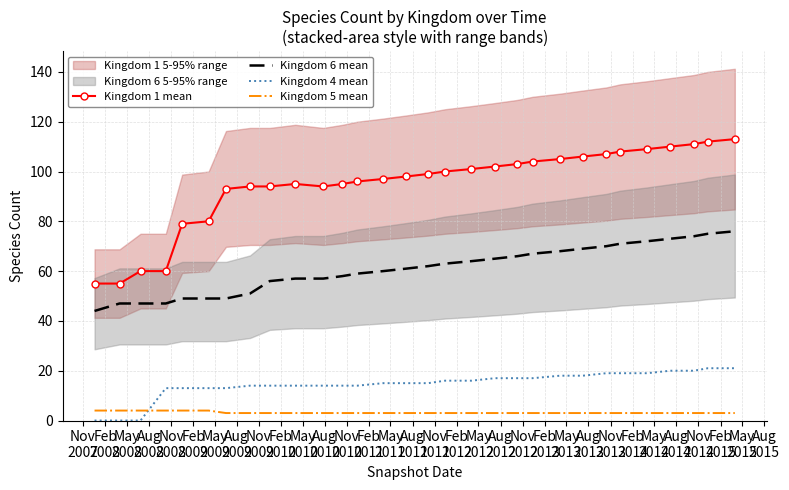

True or false: Kingdom 6 mean and Kingdom 1 mean cross at least once.

False